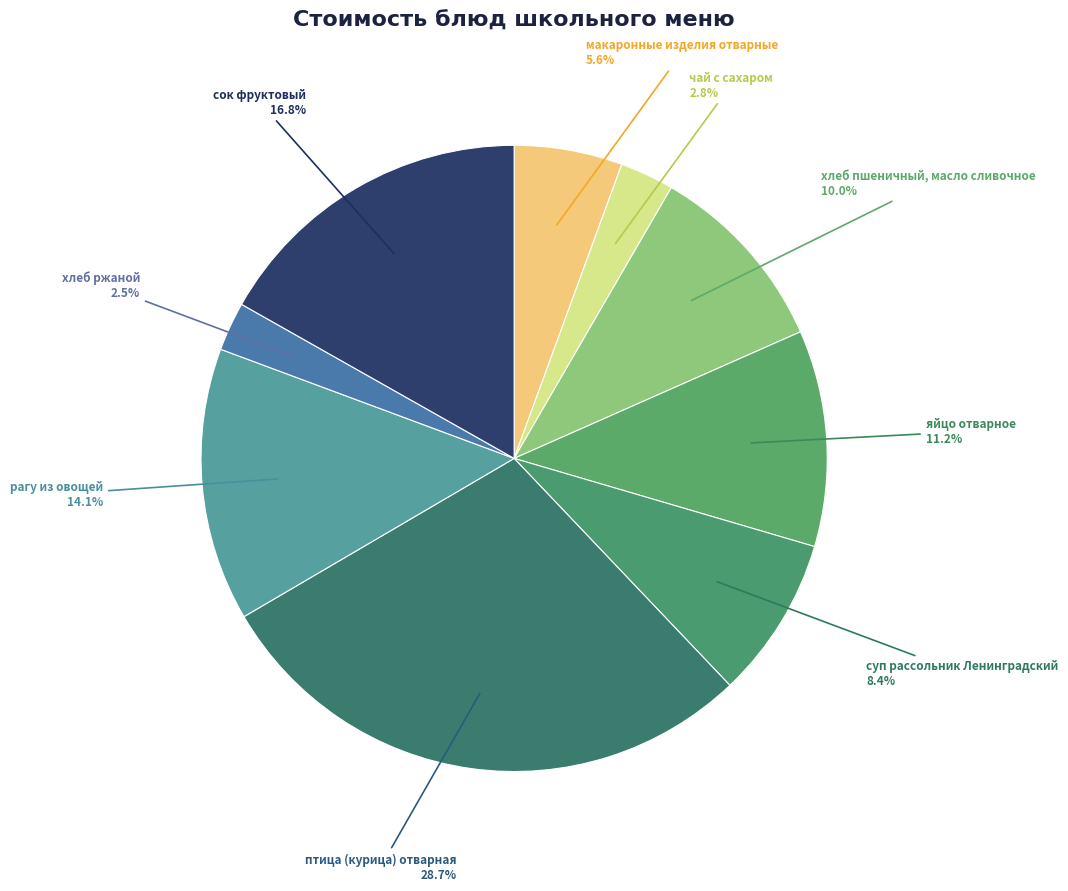

Count the number of slices in the pie.

9